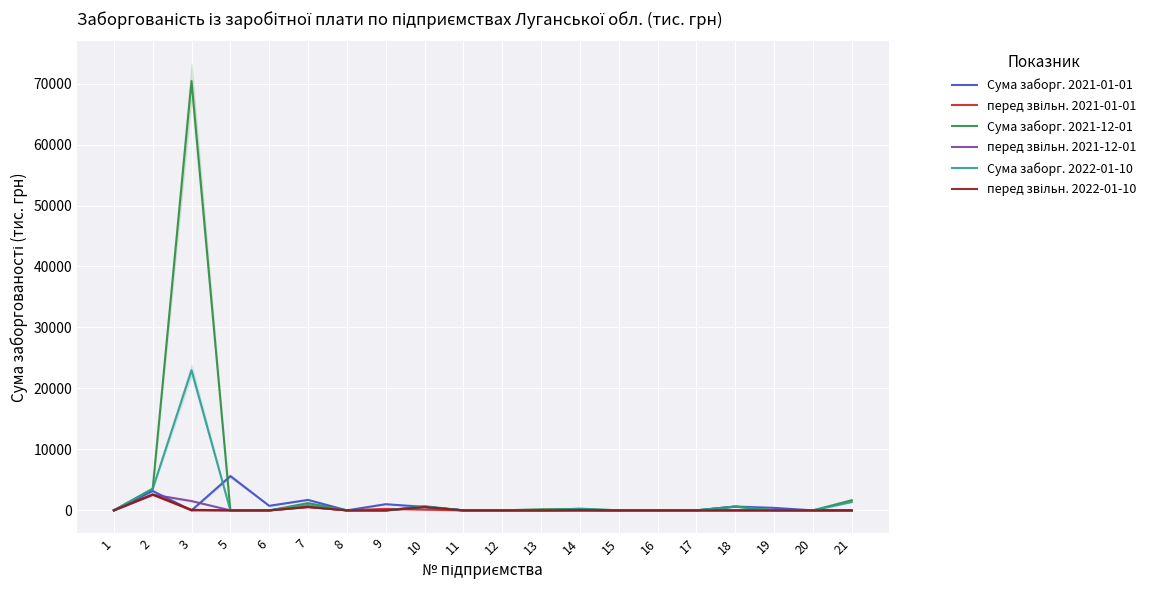

Reading right to left, list all the values displayed in this chart.

Сума заборг. 2021-01-01: 0.0	0.0	411.0	626.9	0.0	0.0	0.0	0.0	0.0	0.0	0.0	573.5	1011.9	0.0	1717.3	746.1	5618.9	0.0	3180.0	0.0
перед звільн. 2021-01-01: 0.0	0.0	0.0	0.0	0.0	0.0	0.0	0.0	0.0	0.0	0.0	119.5	250.5	0.0	528.3	0.0	0.0	0.0	2595.1	27.5
Сума заборг. 2021-12-01: 1663.6	0.0	0.0	626.9	0.0	0.0	0.0	237.4	179.8	0.0	0.0	610.1	0.0	0.0	1190.6	0.0	0.0	70424.7	3538.5	0.0
перед звільн. 2021-12-01: 0.0	0.0	0.0	0.0	0.0	0.0	0.0	26.7	13.6	0.0	0.0	544.8	0.0	0.0	622.3	0.0	0.0	1527.1	2586.3	0.0
Сума заборг. 2022-01-10: 1369.3	0.0	0.0	626.9	0.0	0.0	0.0	278.8	0.0	0.0	0.0	694.9	0.0	0.0	875.5	0.0	0.0	22981.6	3538.5	0.0
перед звільн. 2022-01-10: 0.0	0.0	0.0	0.0	0.0	0.0	0.0	44.0	0.0	0.0	0.0	544.8	0.0	0.0	568.2	0.0	0.0	90.3	2586.3	0.0